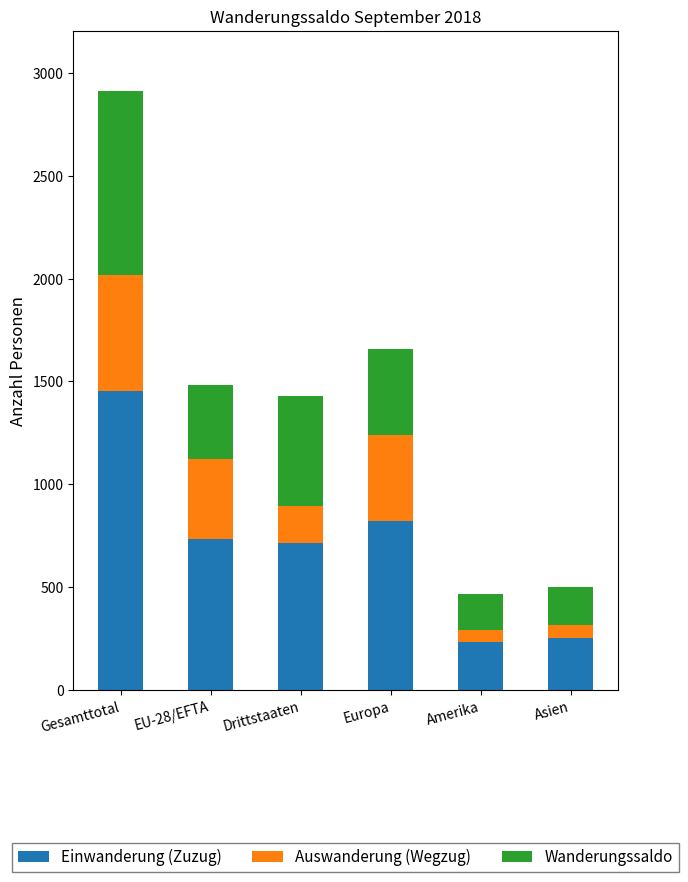

True or false: Einwanderung (Zuzug) has a value of 1073 at Drittstaaten.

False